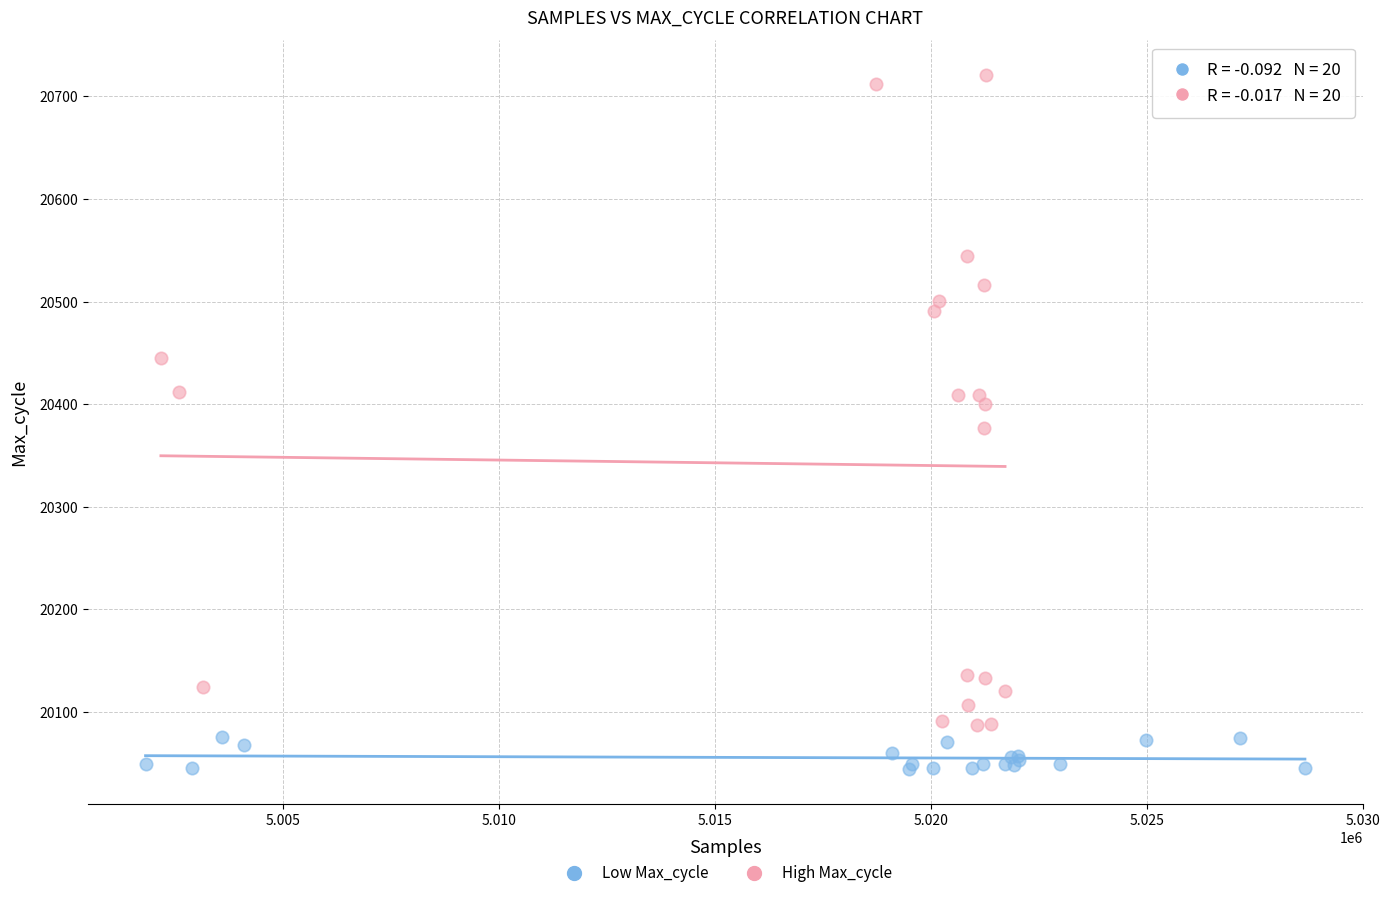

Which series reaches the maximum Y coordinate?

High Max_cycle